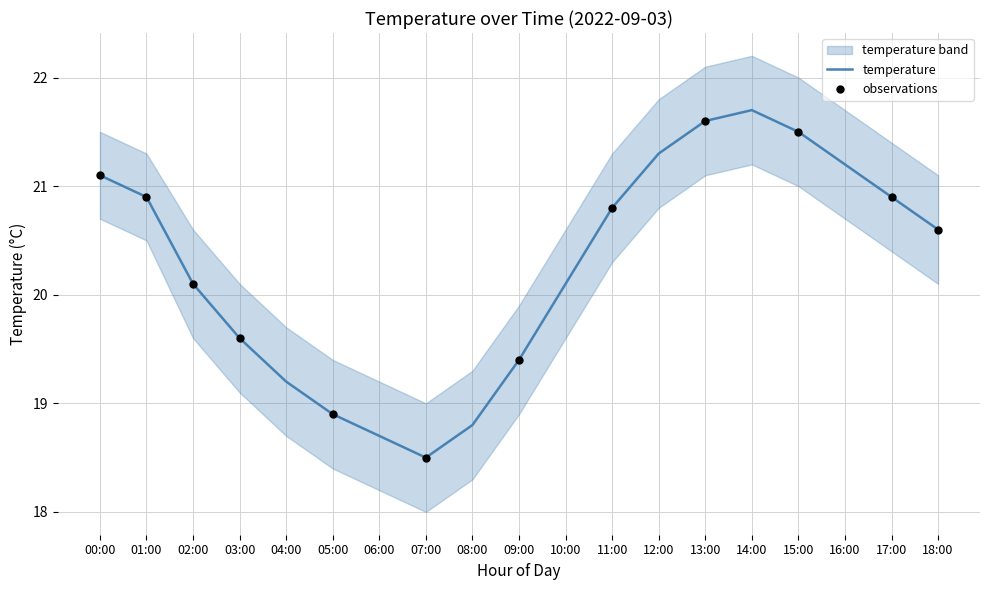

What is the change in value from 02:00 to 14:00?

+1.6